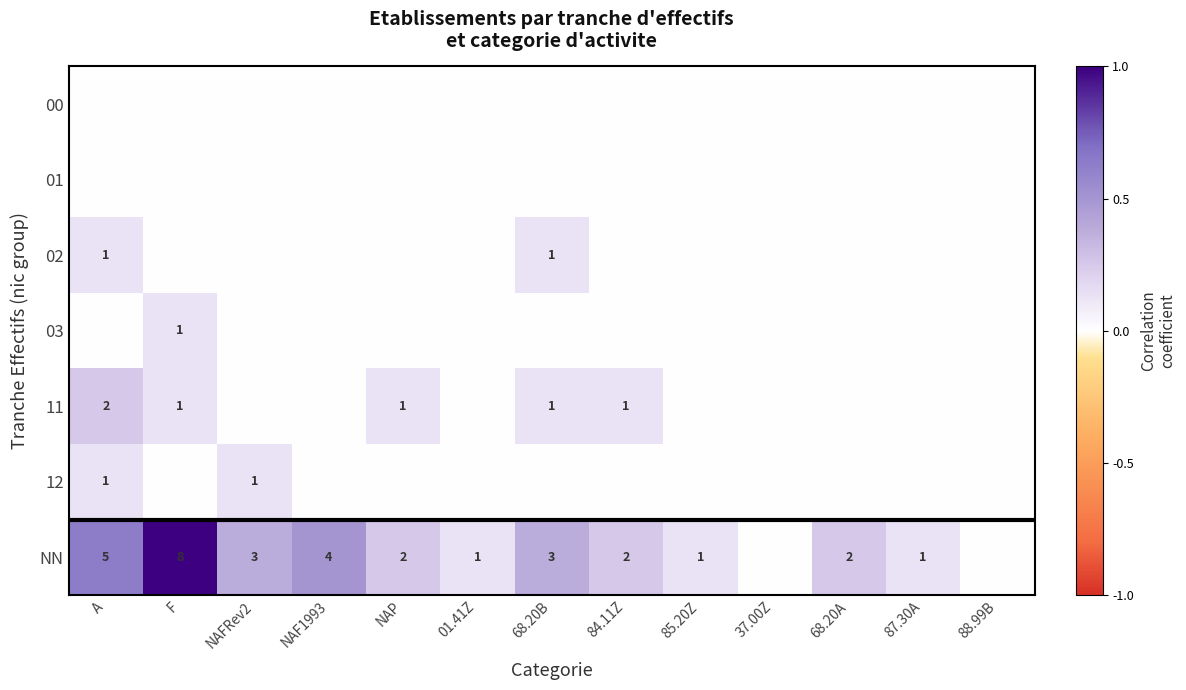

True or false: 02 has a value of 2 at A.

False